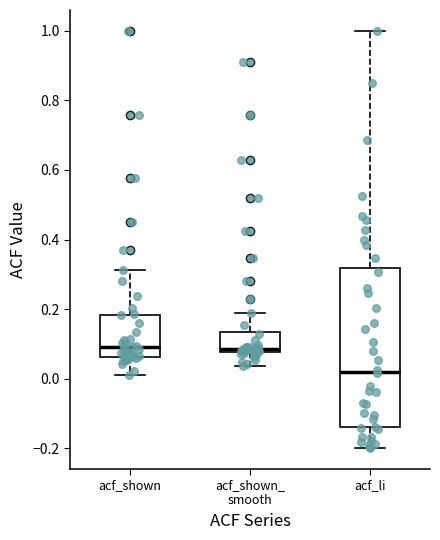

Reading left to right, transcribe this box plot: for each box, give where its median line is, the range the box spans, and where its two whiskers end, as read against the y-axis. The values are not printed on the chart, so give them approximately, as read against the axis.

acf_shown: median 0.10, box 0.06 to 0.18, whiskers 0.02 to 0.32
acf_shown_ smooth: median 0.08 (just above the box's lower edge), box 0.08 to 0.14, whiskers 0.04 to 0.18
acf_li: median 0.02, box -0.14 to 0.32, whiskers -0.20 to 1.00